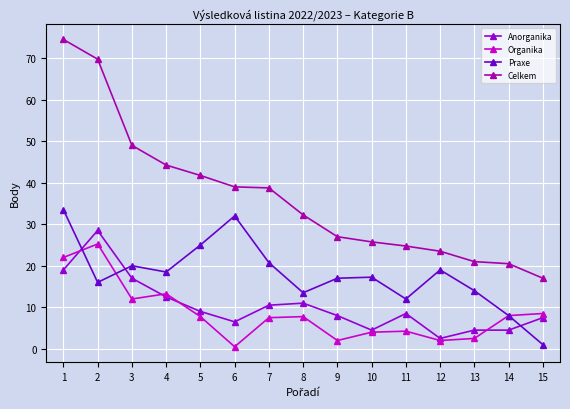

True or false: Praxe and Celkem intersect in this chart.

False